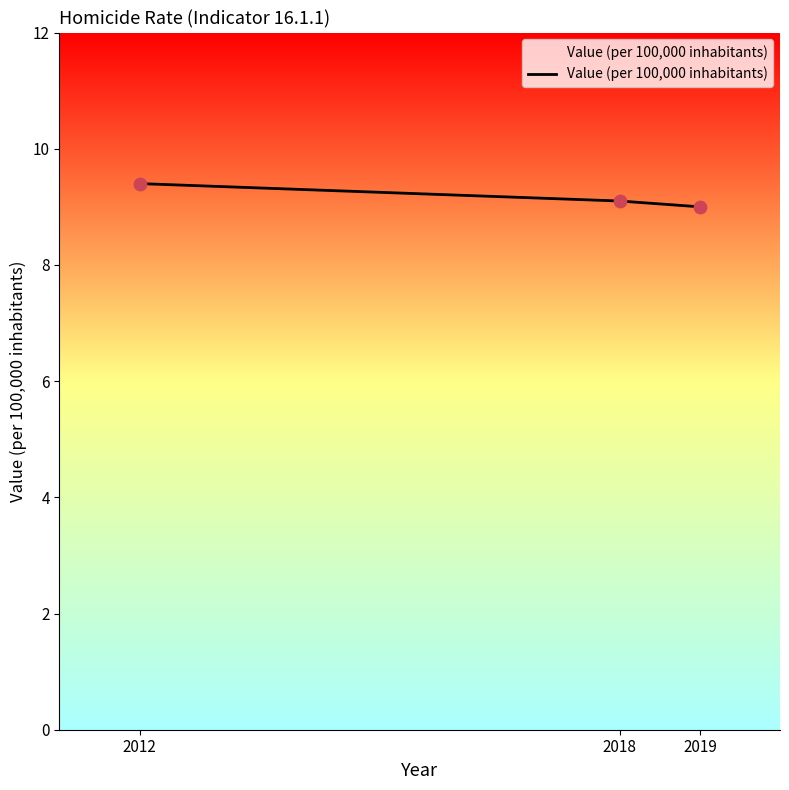

What is the change in value from 2018 to 2019?

-0.1